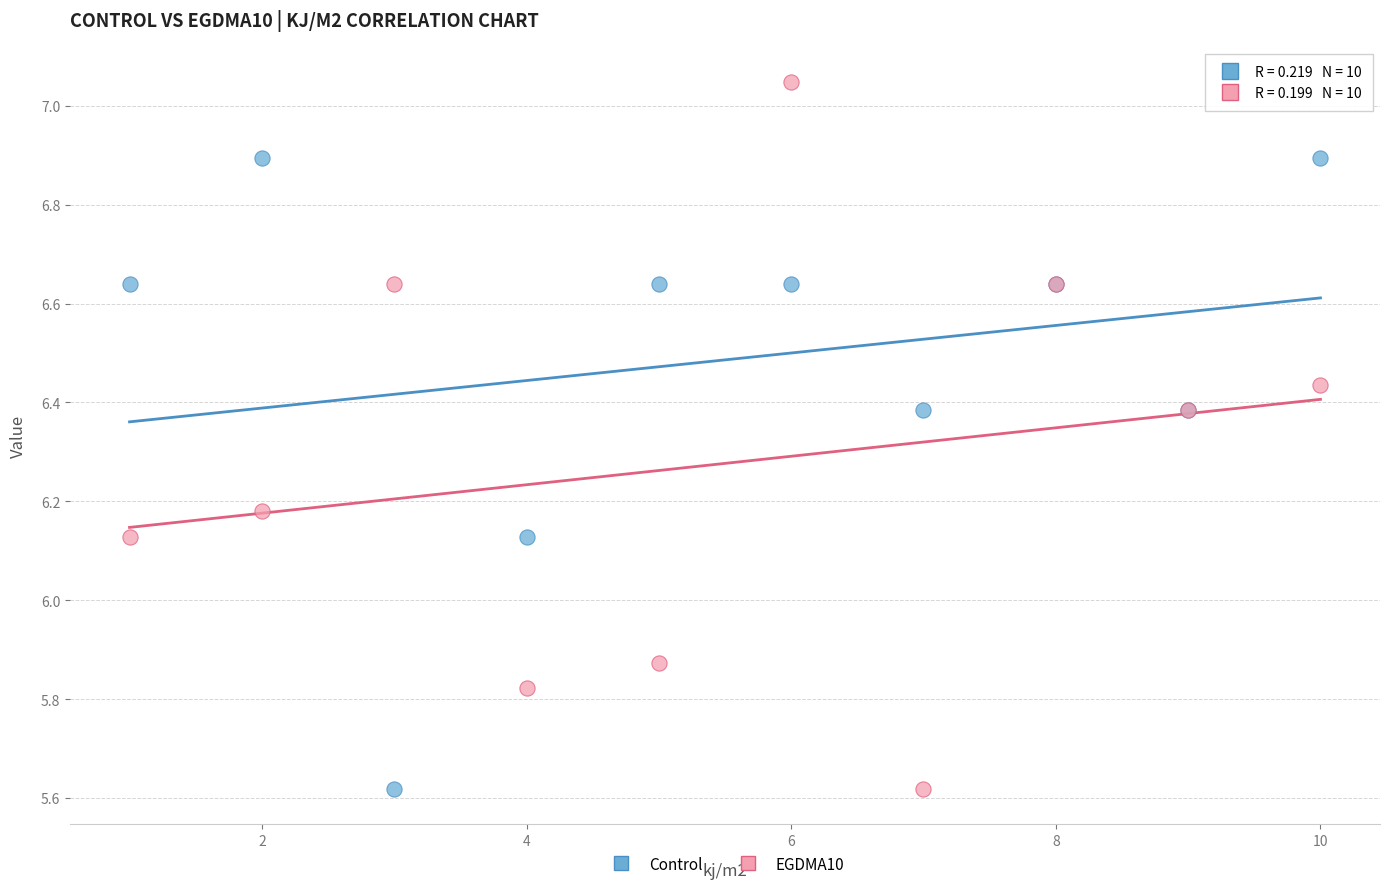

Which series has the largest Y range (max minus min)?

EGDMA10